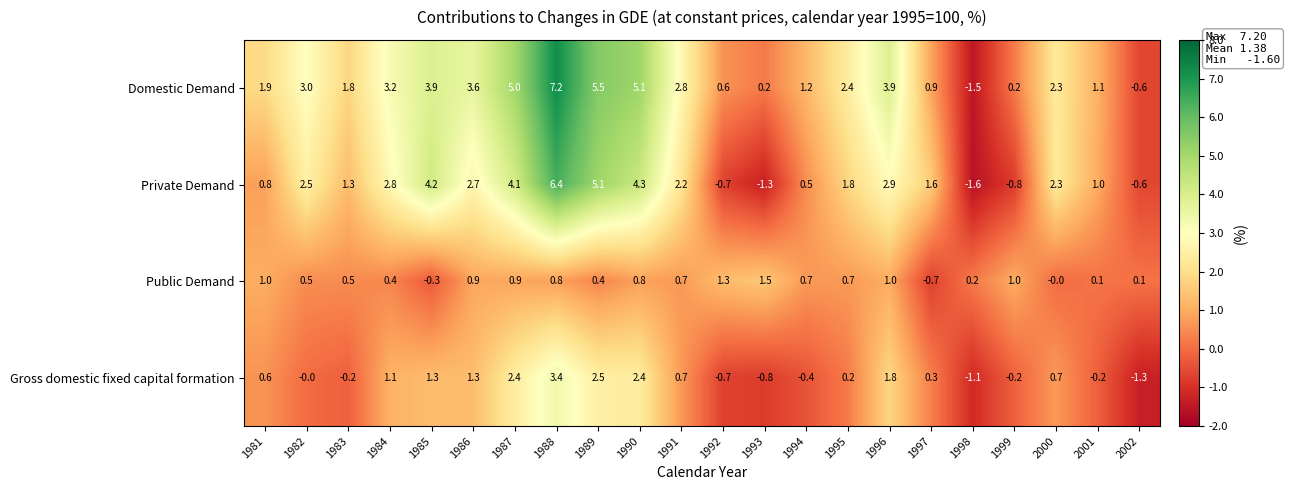

Between 1993 and 1994, which series saw the biggest shift?

Private Demand